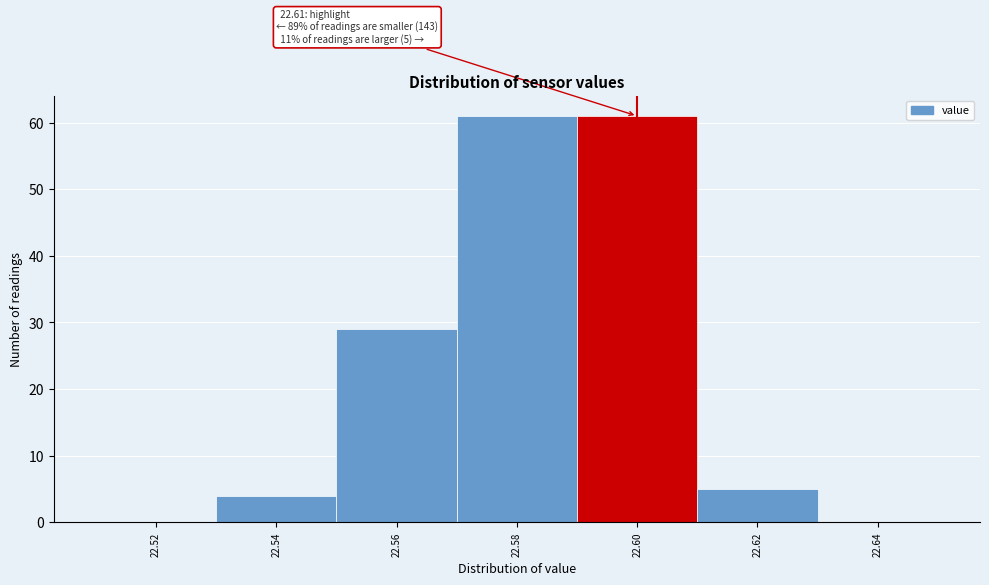

Reading left to right, what are all the values shown in this chart?

22.52=0	22.54=4	22.56=29	22.58=61	22.60=61	22.62=5	22.64=0